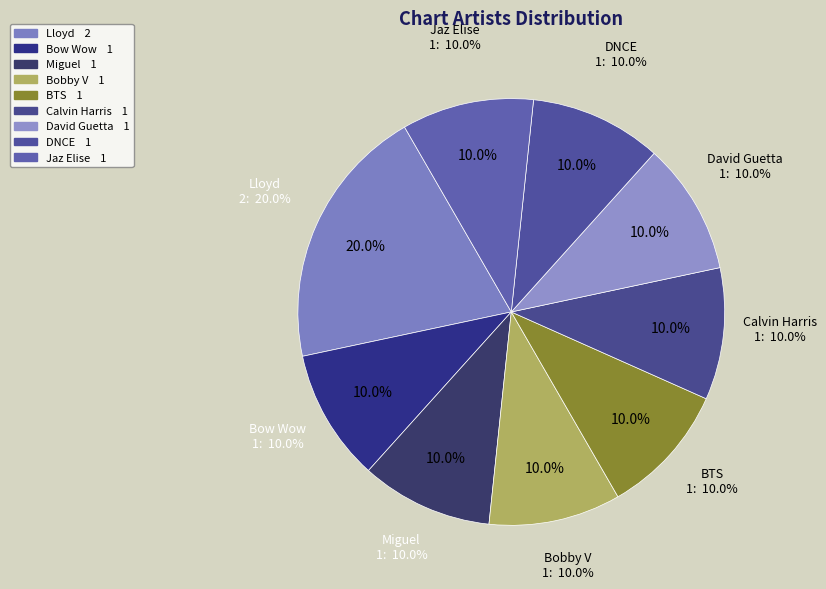

To the nearest percent, what percentage of the pie is Jaz Elise?

10%